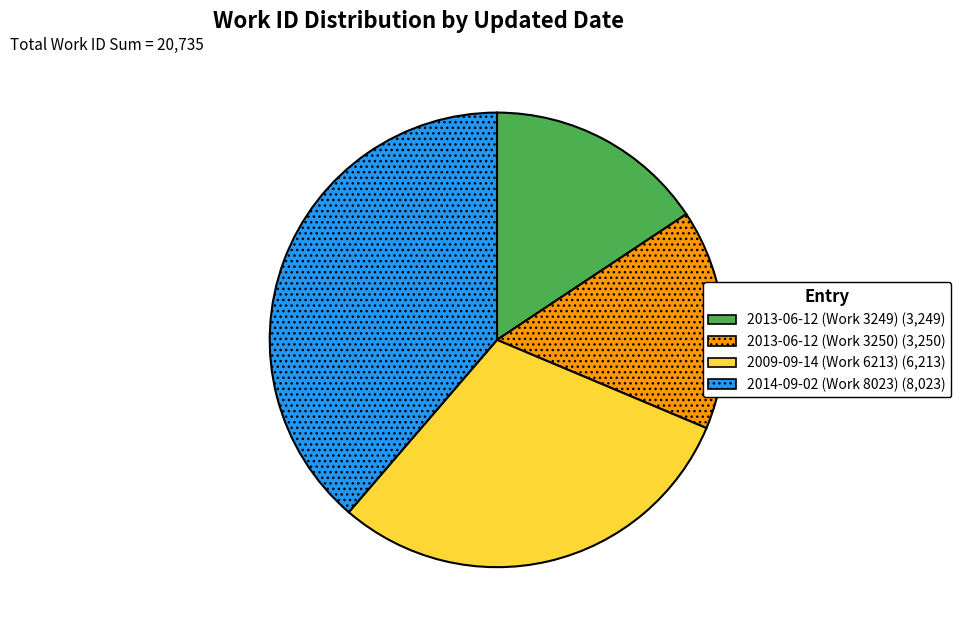

Do 2013-06-12 (Work 3250) and 2014-09-02 (Work 8023) together represent more than half of the pie?

Yes